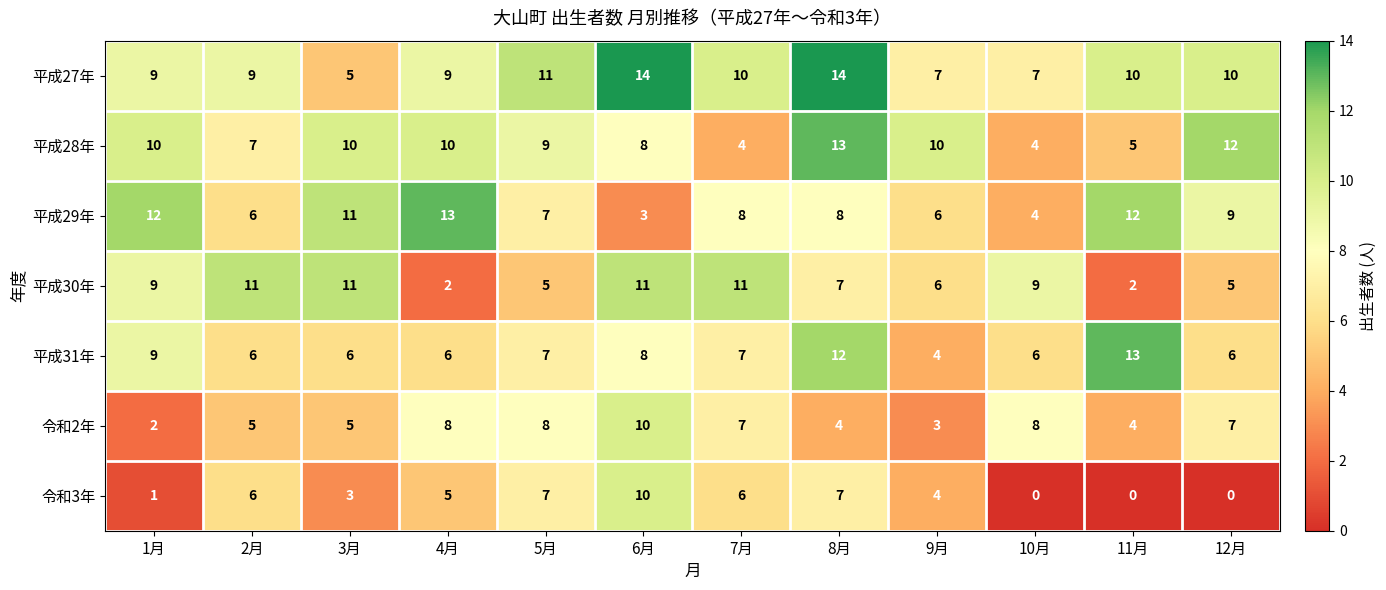

Read the 平成29年 value at 5月, to the nearest 10.

10